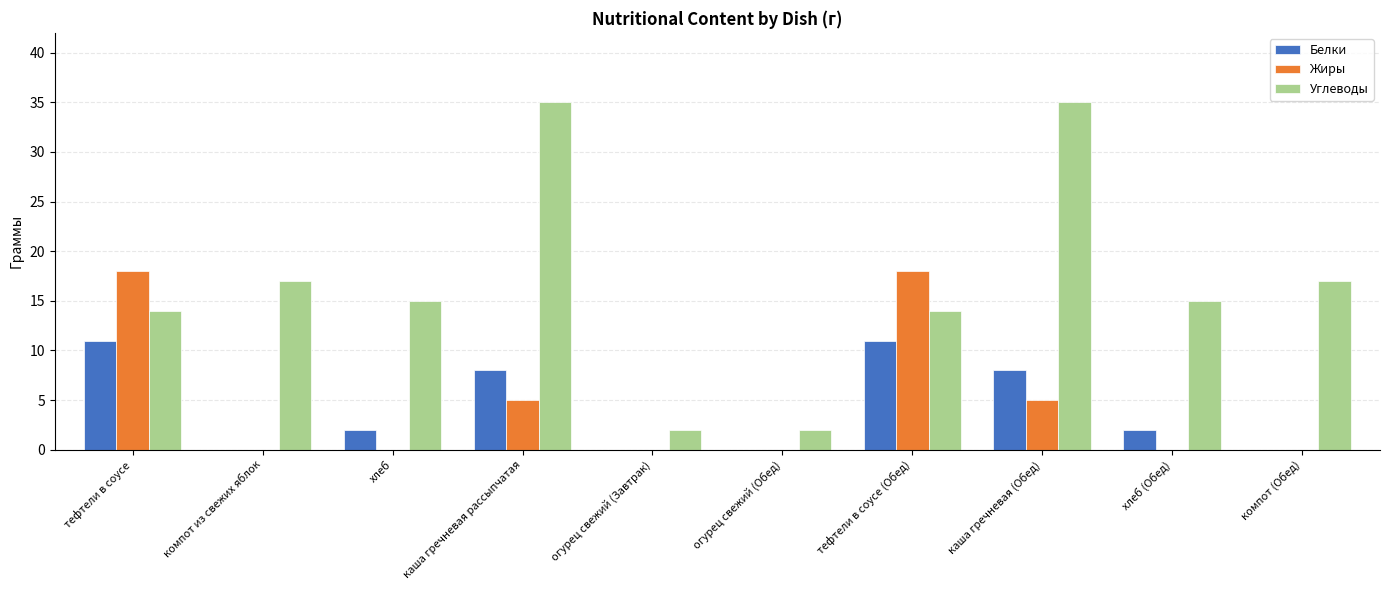

Between хлеб and огурец свежий (Обед), which series saw the biggest shift?

Углеводы